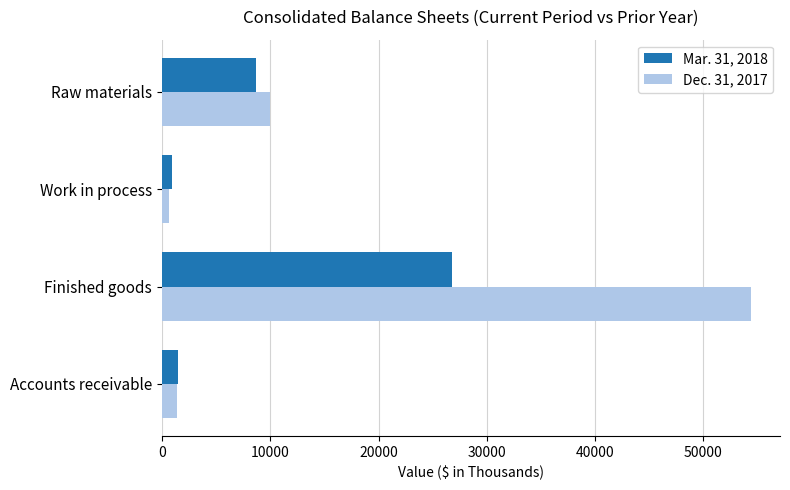

At which category does the chart reach its peak across all series?

Finished goods